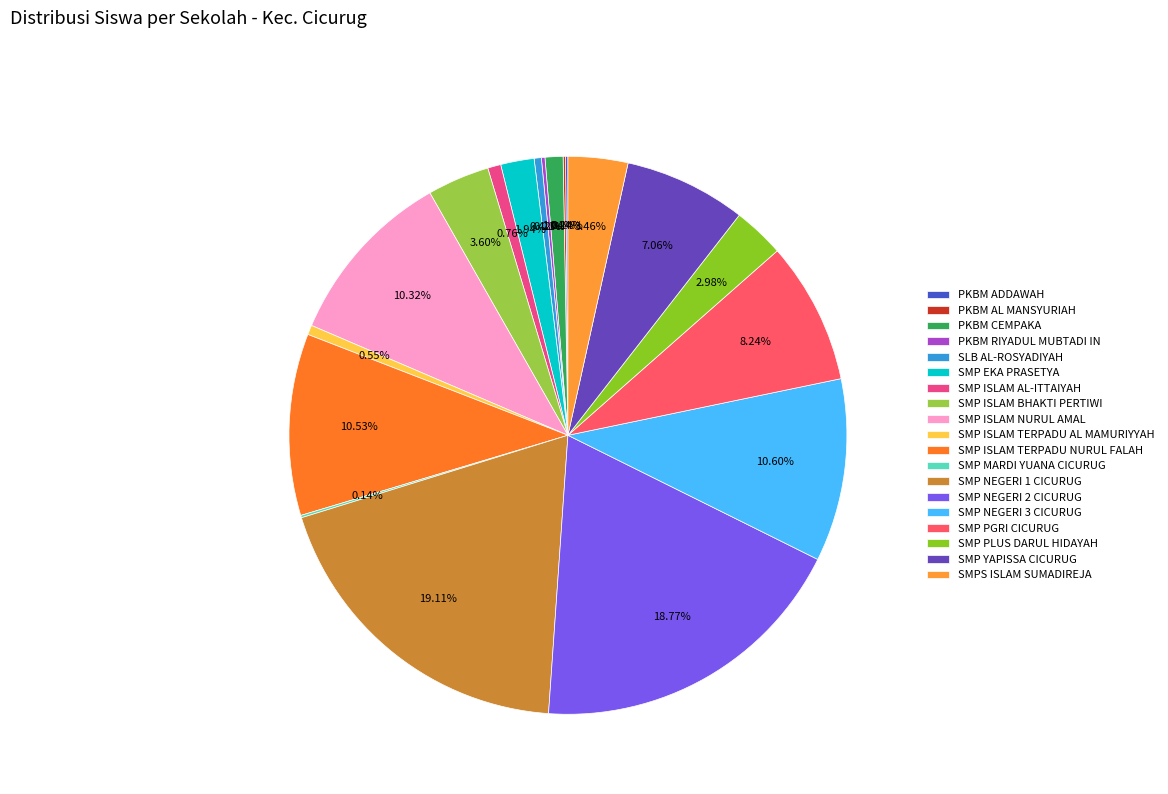

Between SMP NEGERI 3 CICURUG and SMP MARDI YUANA CICURUG, which is larger?

SMP NEGERI 3 CICURUG